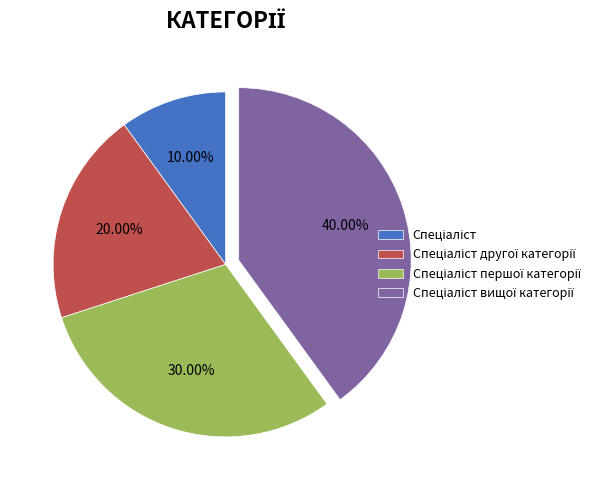

Does any single category account for the majority?

No